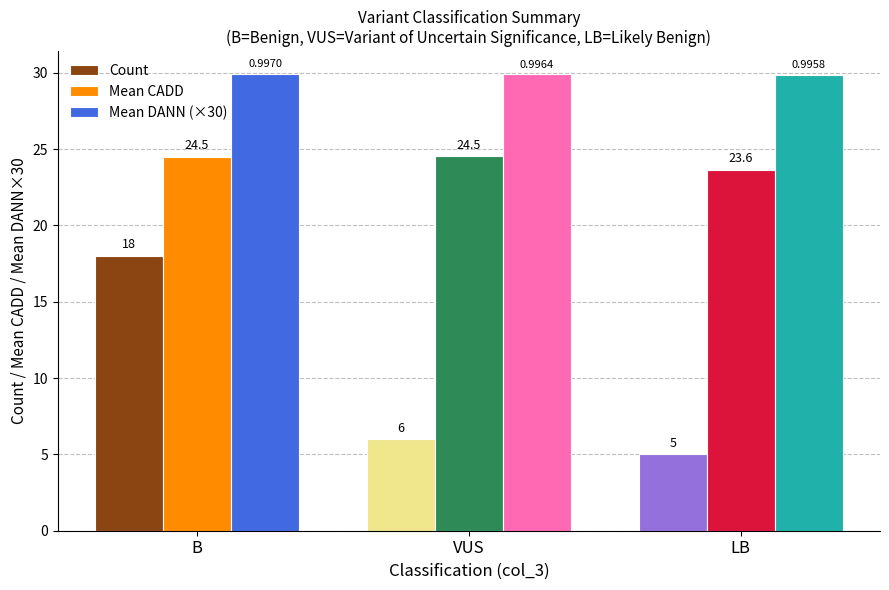

How many series are shown in this chart?

3